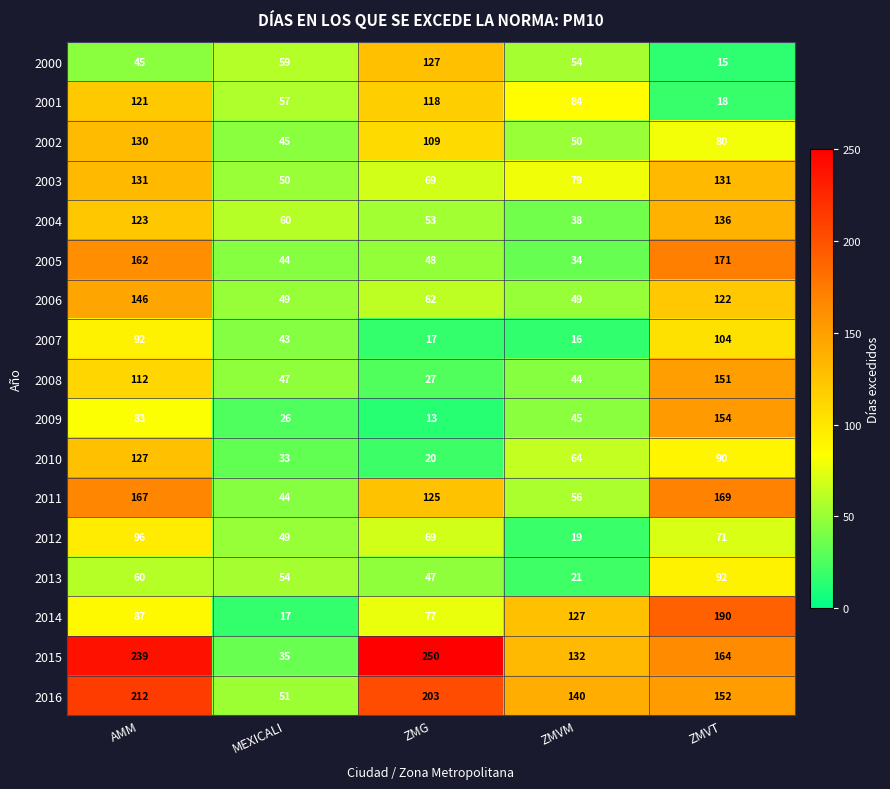

List the labels in order of 2002 value, smallest first.

MEXICALI, ZMVM, ZMVT, ZMG, AMM